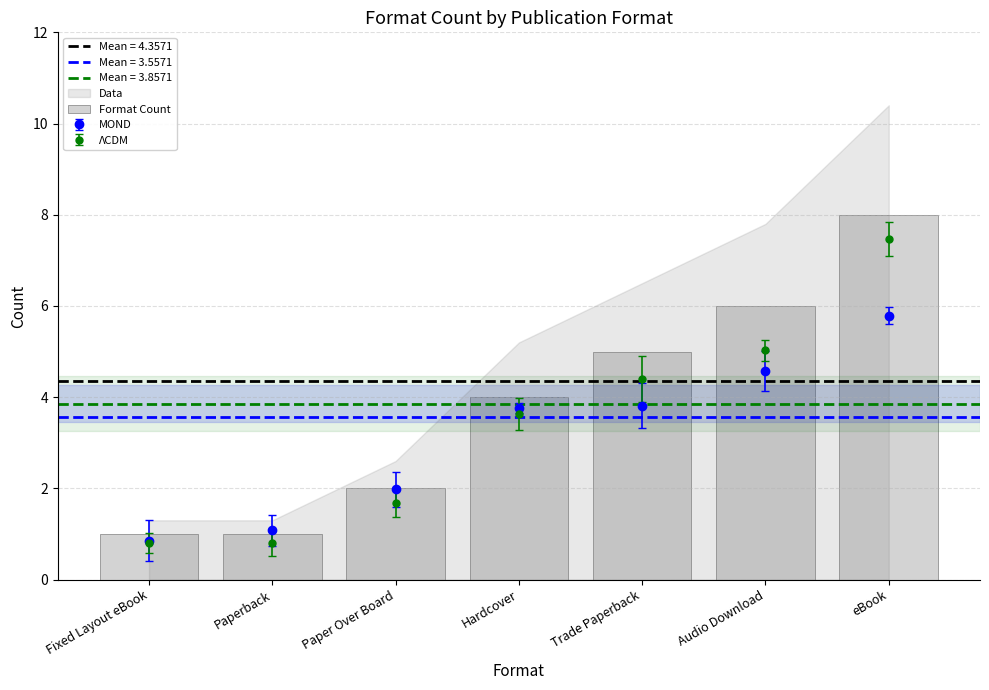

How many data points does each series have?

7